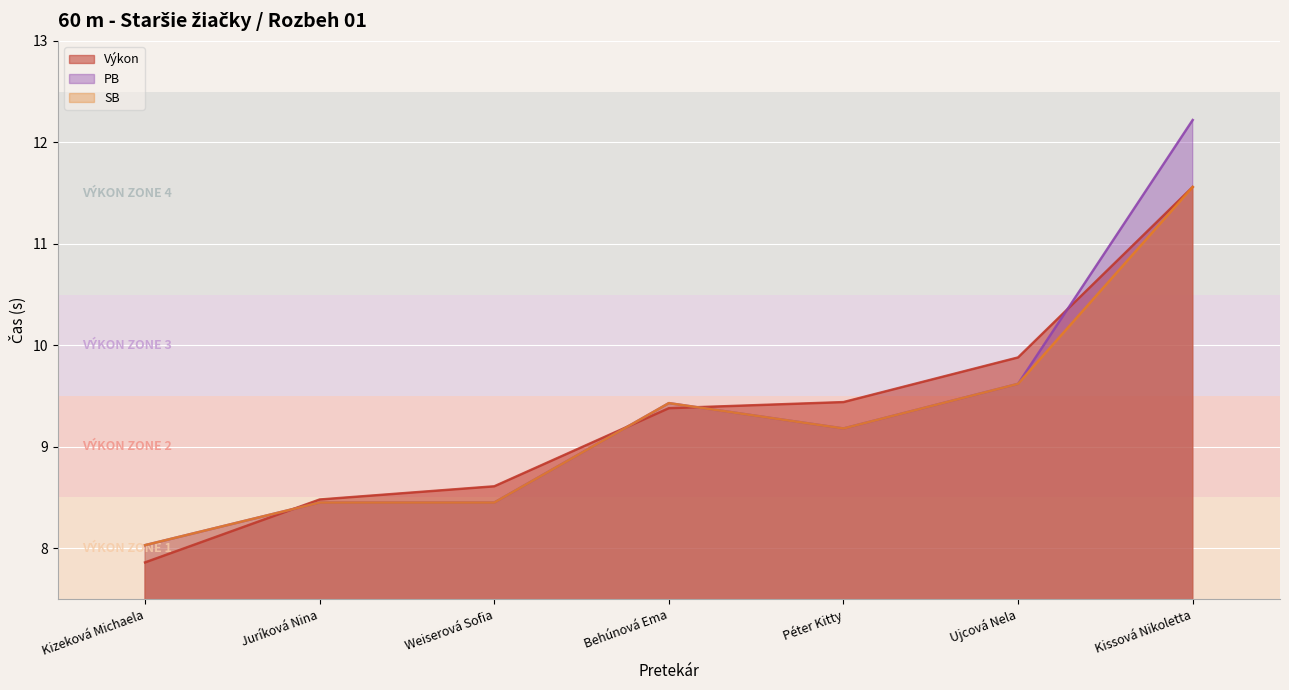

Is the value of PB at Ujcová Nela greater than the value of Výkon at Kissová Nikoletta?

No